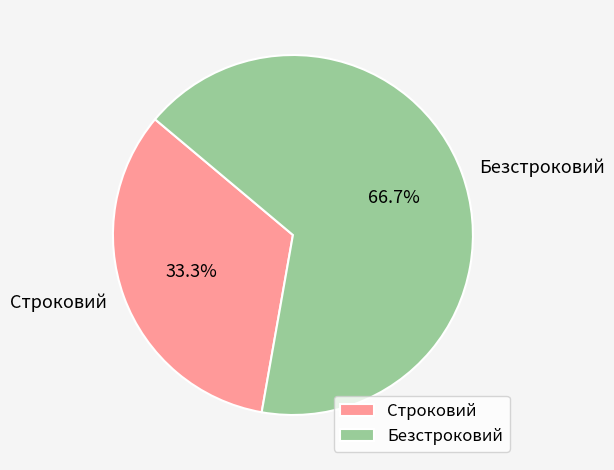

Combined, do Безстроковий and Строковий account for over 50%?

Yes